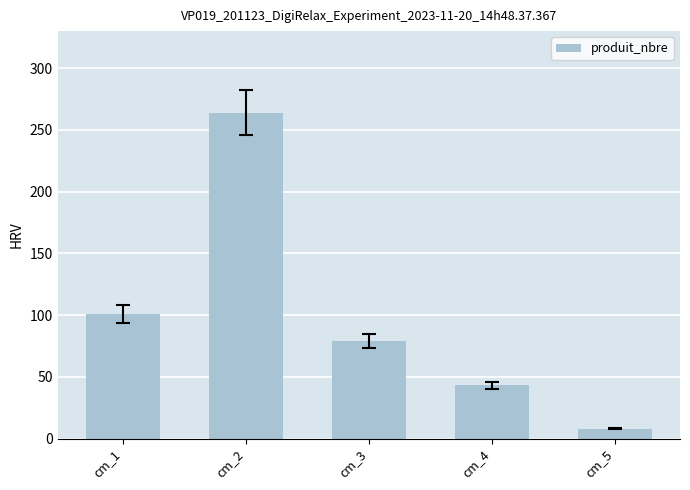

Read the value at cm_5, to the nearest 5.

10